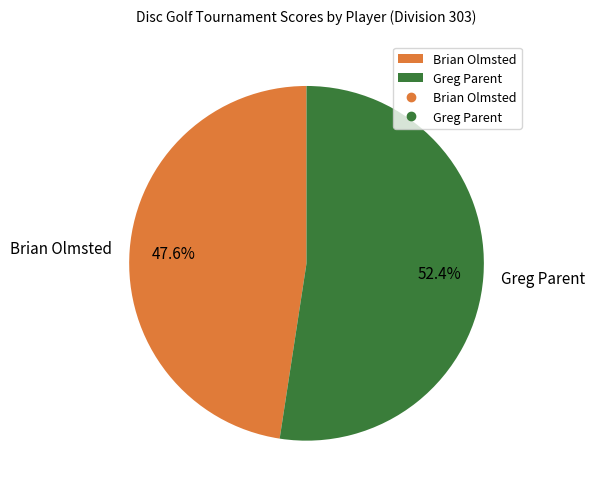

Does Brian Olmsted account for over 50% of the chart?

No